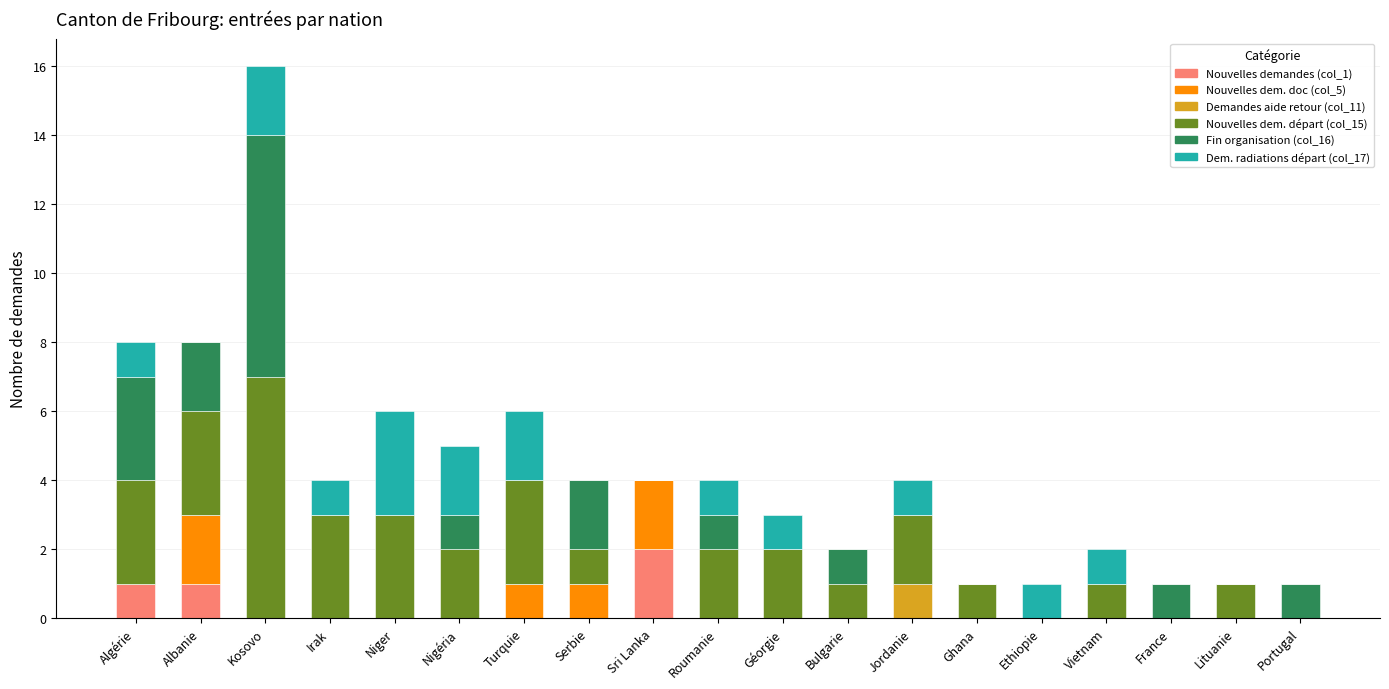

At which category is the sum across all series the highest?

Kosovo